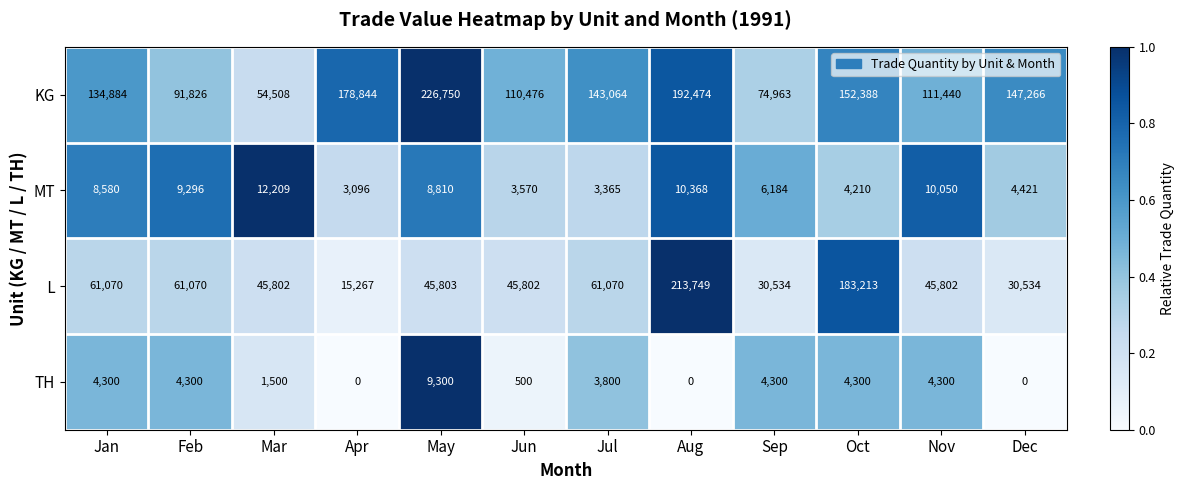

What is the total value across all series at Jan?

208834